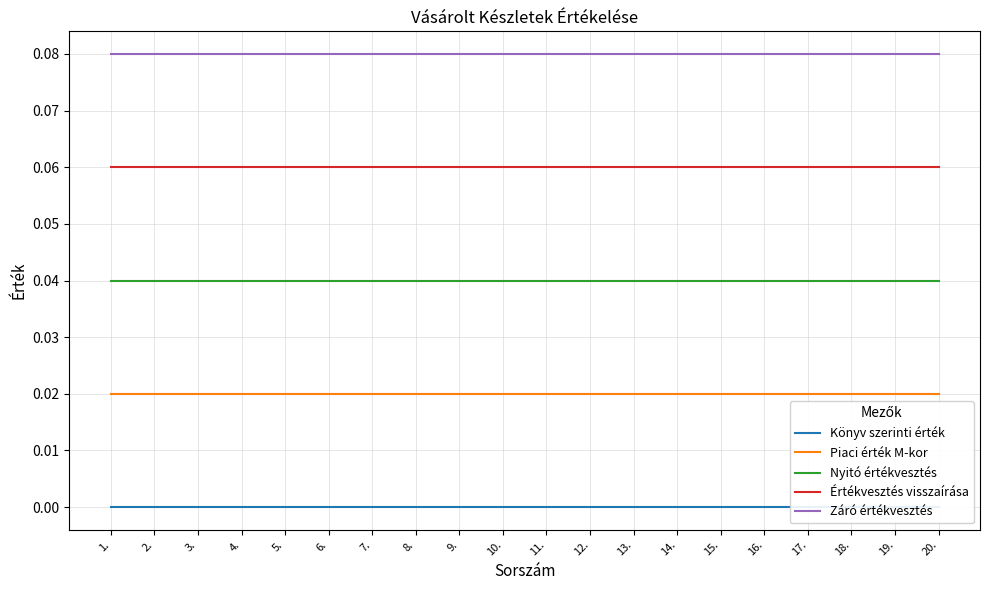

What is the label of the 19th point from the left?

19.